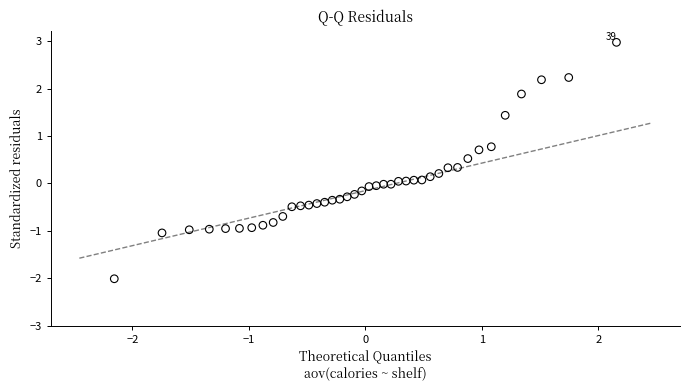

What is the range of X values (max minus min)?

4.3